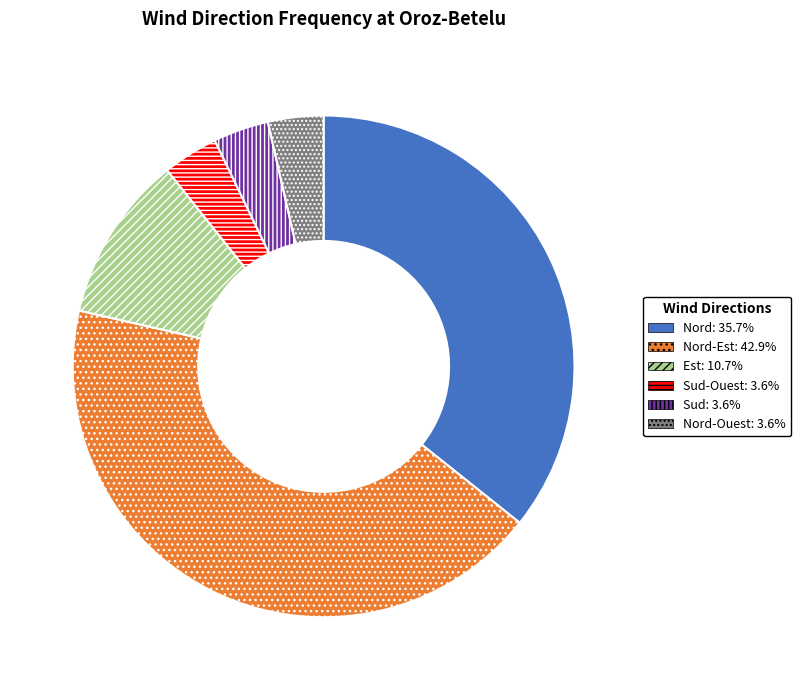

Does any single category account for the majority?

No